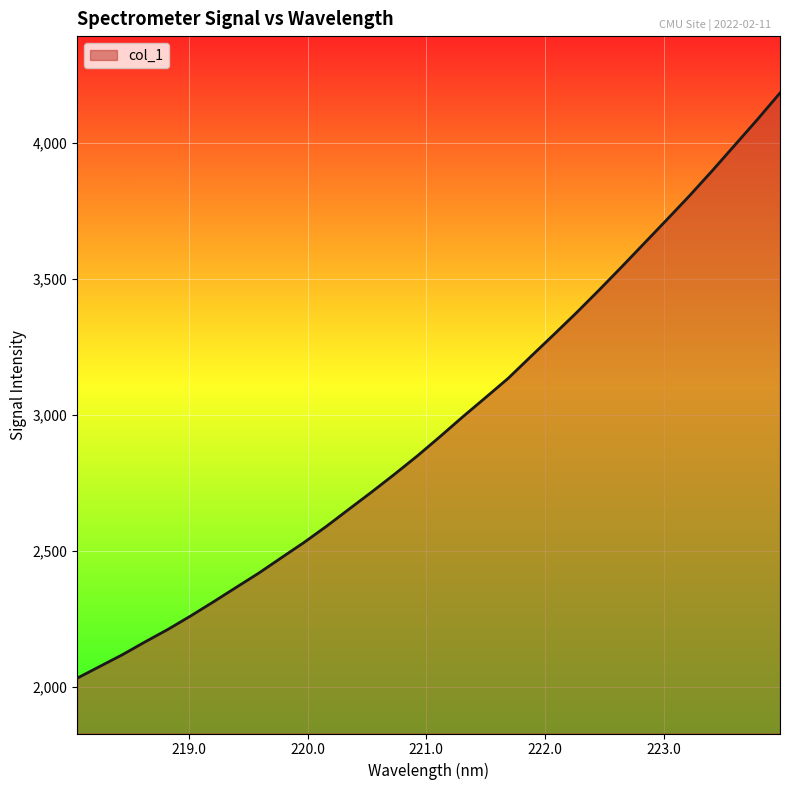

What is the maximum value shown in the chart?

4184.5